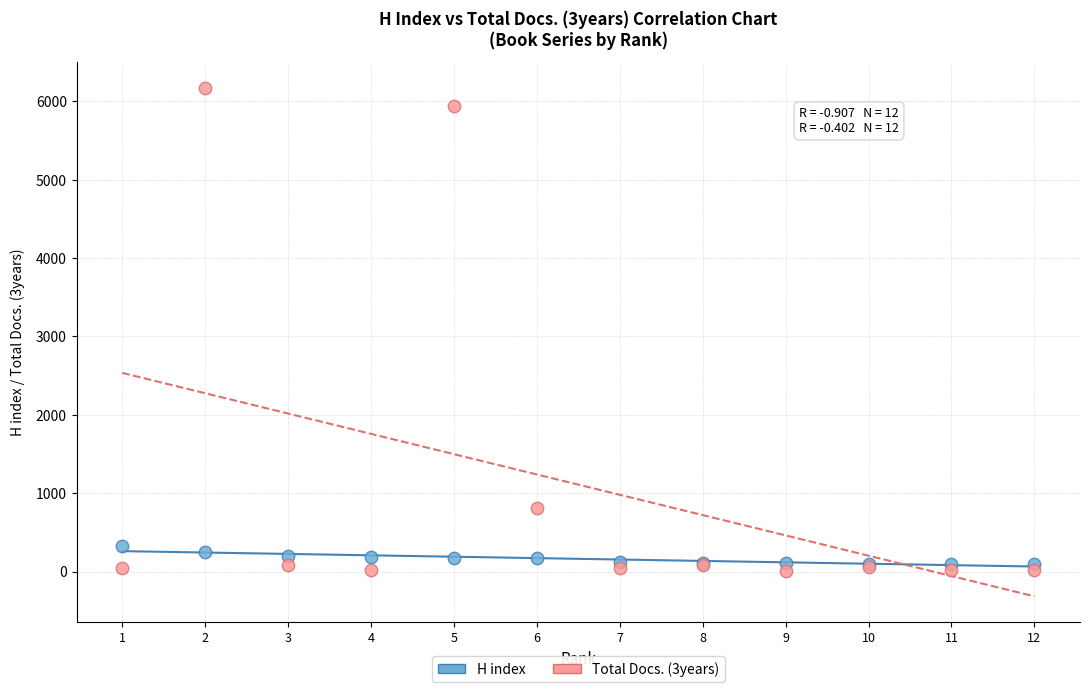

What are all the series names shown in the legend?

H index, Total Docs. (3years)